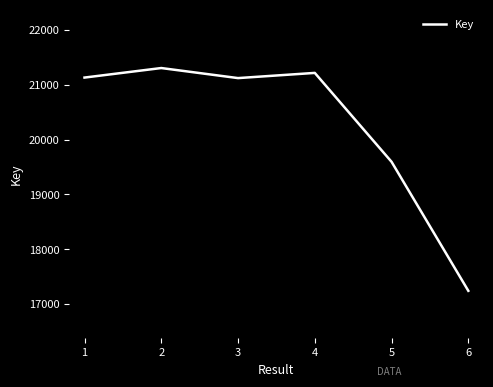

Is this an area chart (filled region under the line)?

No